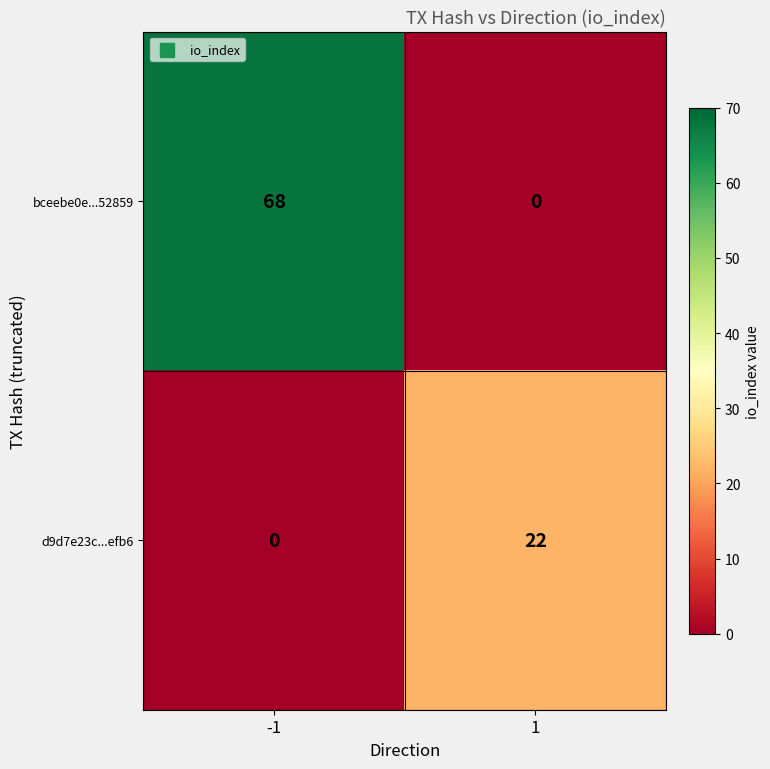

At how many categories does at least one series exceed 26?

1